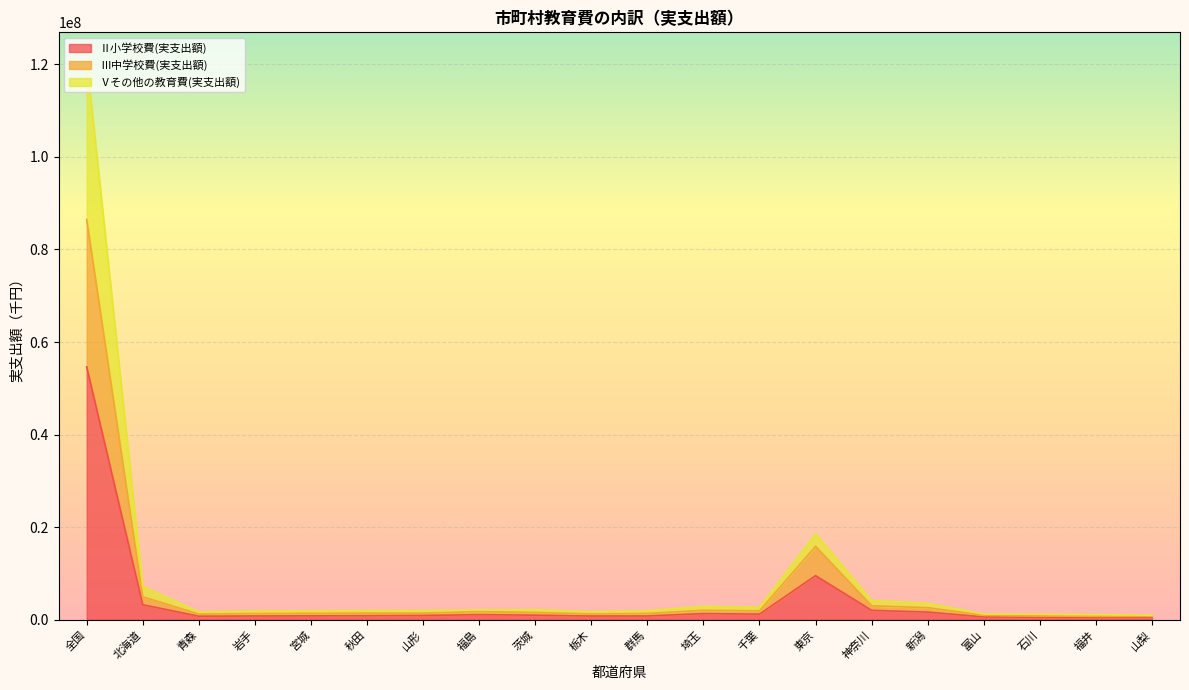

Is it true that Ⅴその他の教育費(実支出額) equals 665609 at 茨城?

False